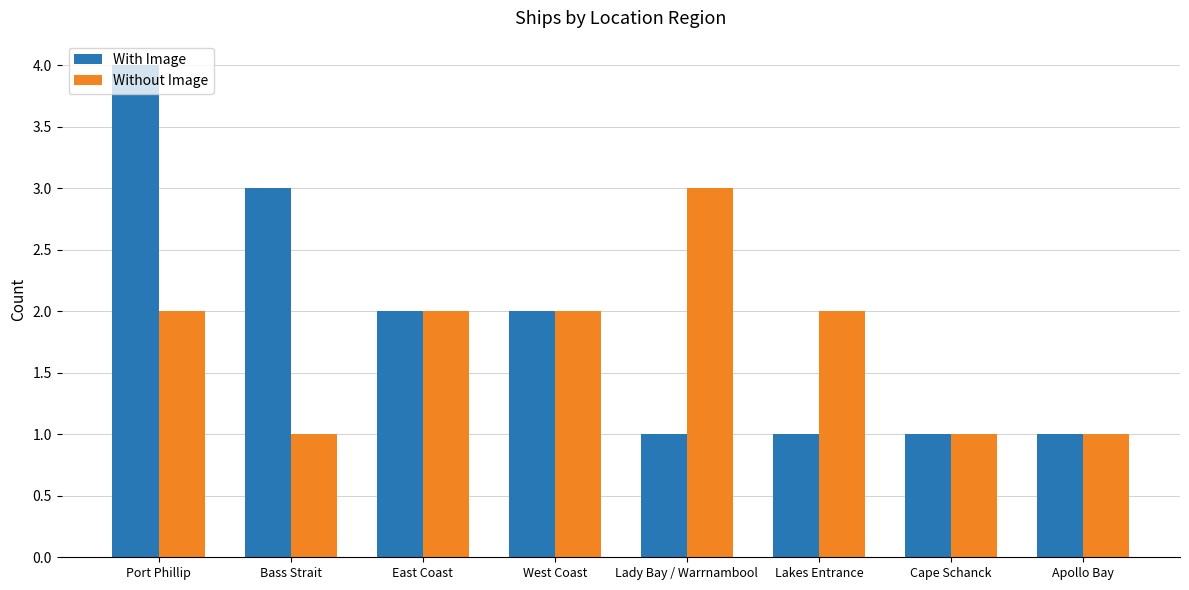

The value of With Image at Lady Bay / Warrnambool is 2. True or false?

False